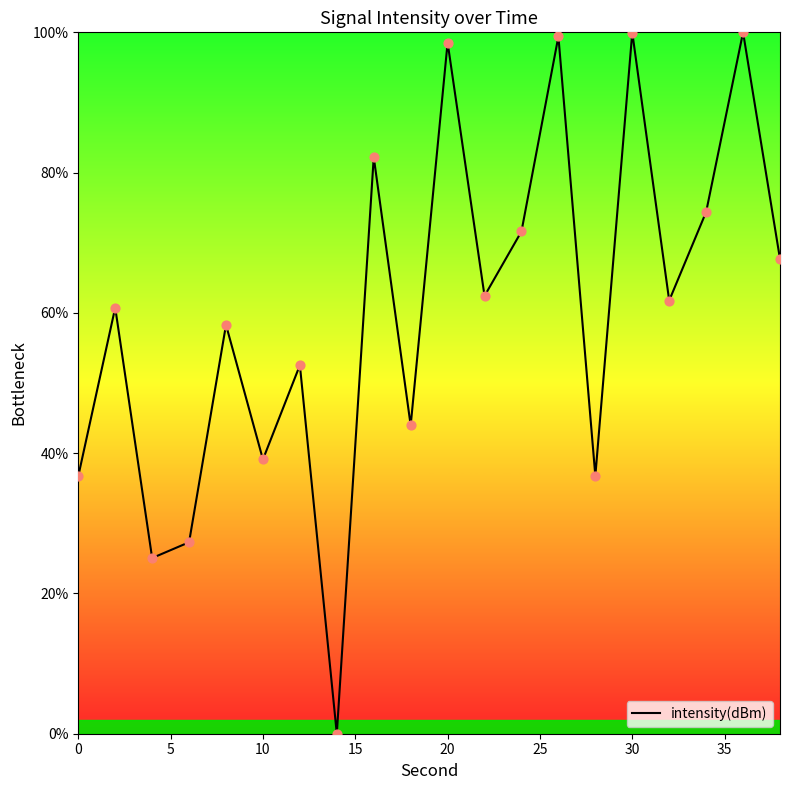

What is the greatest value displayed?

100.0